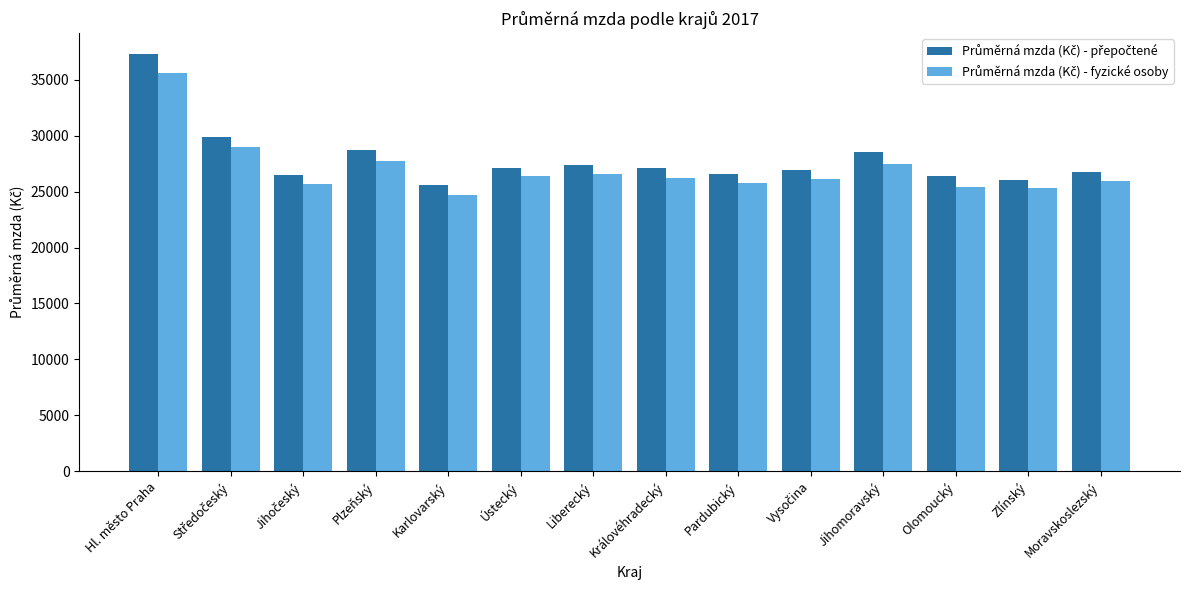

Which category has the highest value across all series?

Hl. město Praha